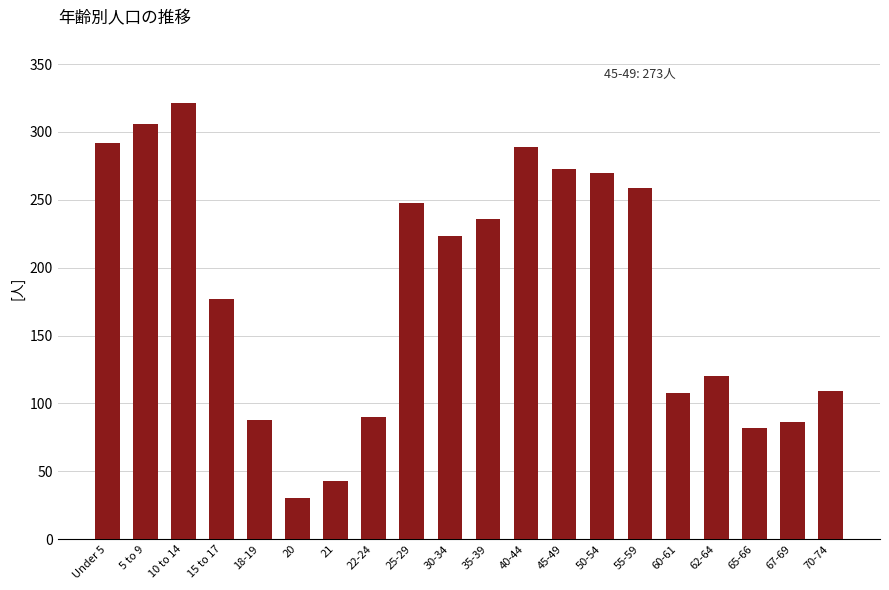

Read the value at 5 to 9, to the nearest 5.

305